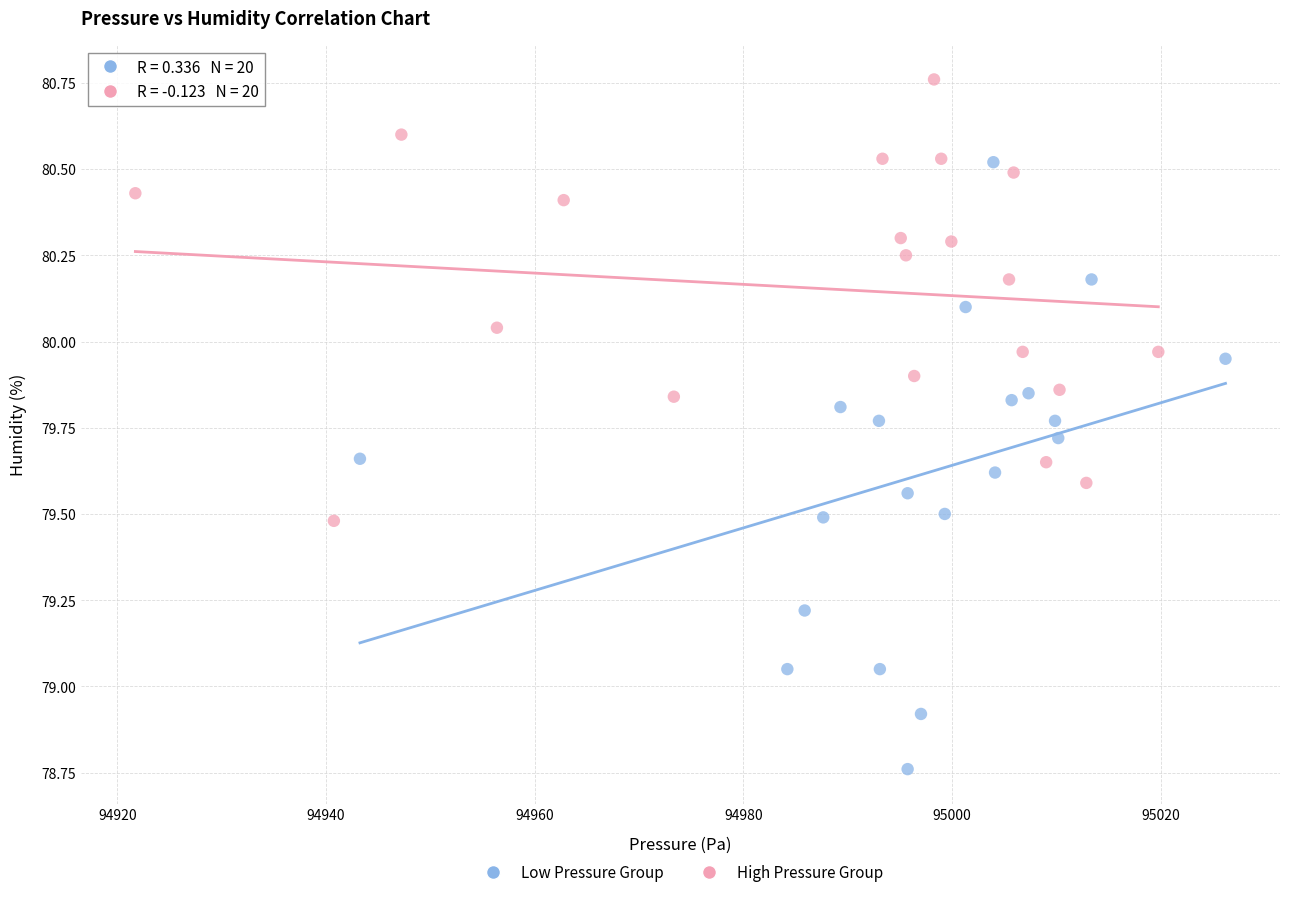

Which series contains the highest Y value?

High Pressure Group